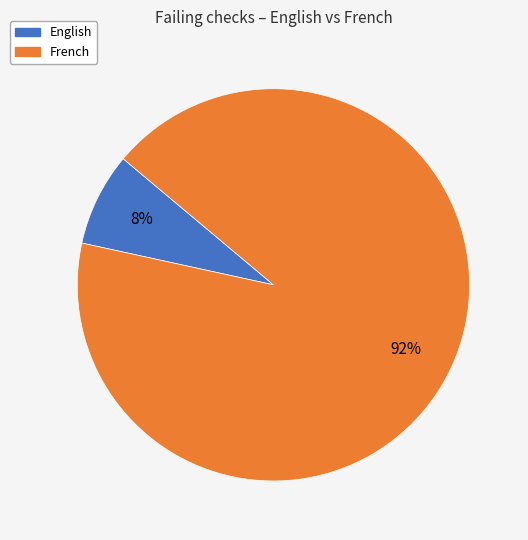

True or false: French accounts for 92% of the total.

True